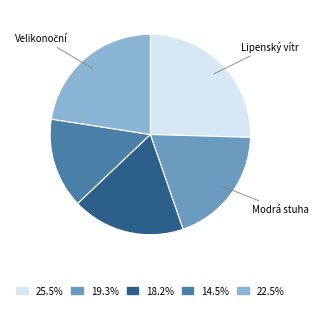

Is there any slice that represents more than half of the pie?

No